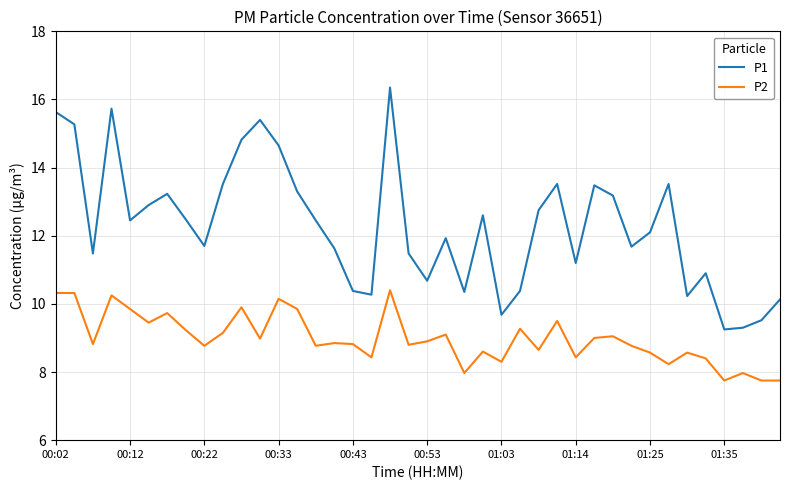

True or false: P1 and P2 cross at least once.

False